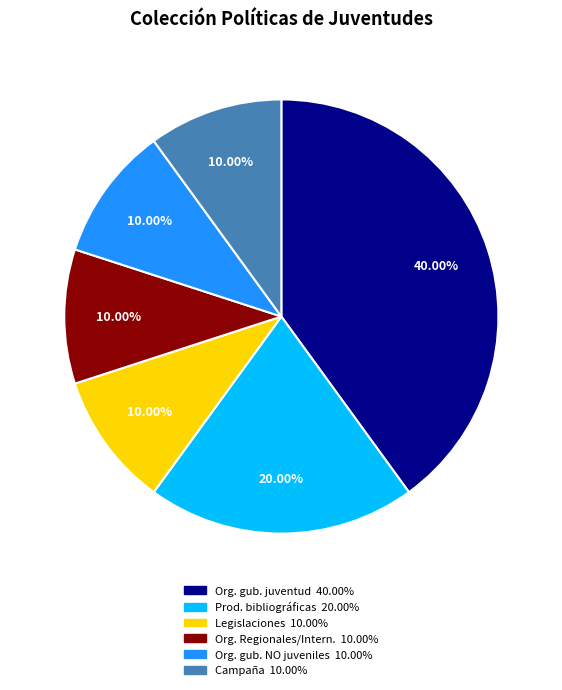

Is there any slice that represents more than half of the pie?

No